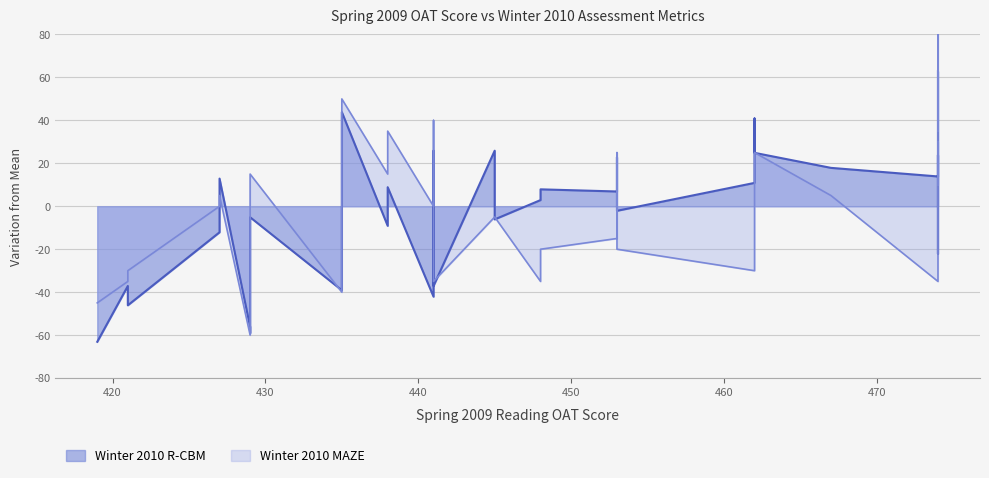

Is it true that Winter 2010 R-CBM equals 20.5 at 474?

False